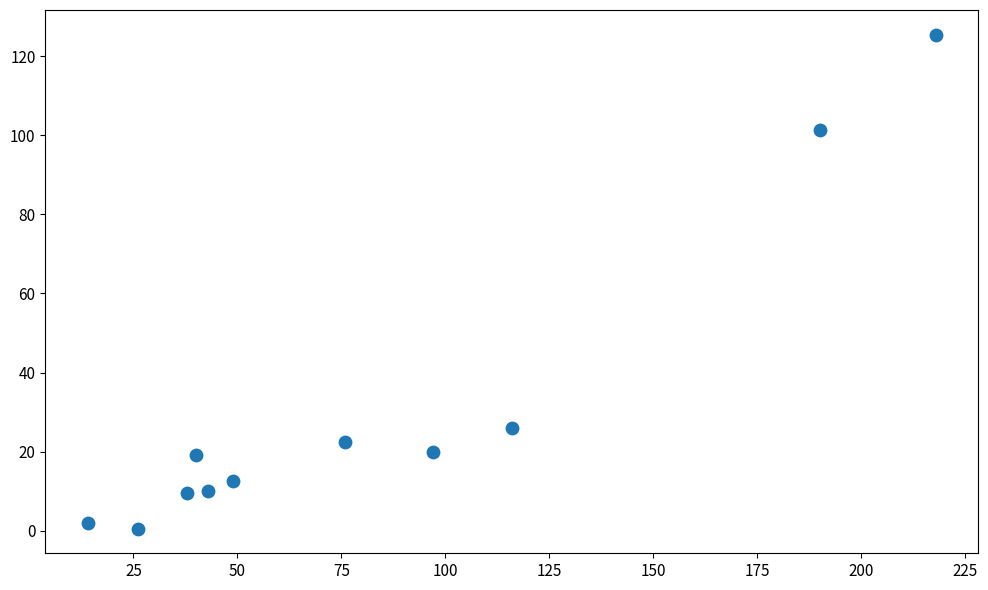

What Y value in the scatter plot is closest to 63?

26.0